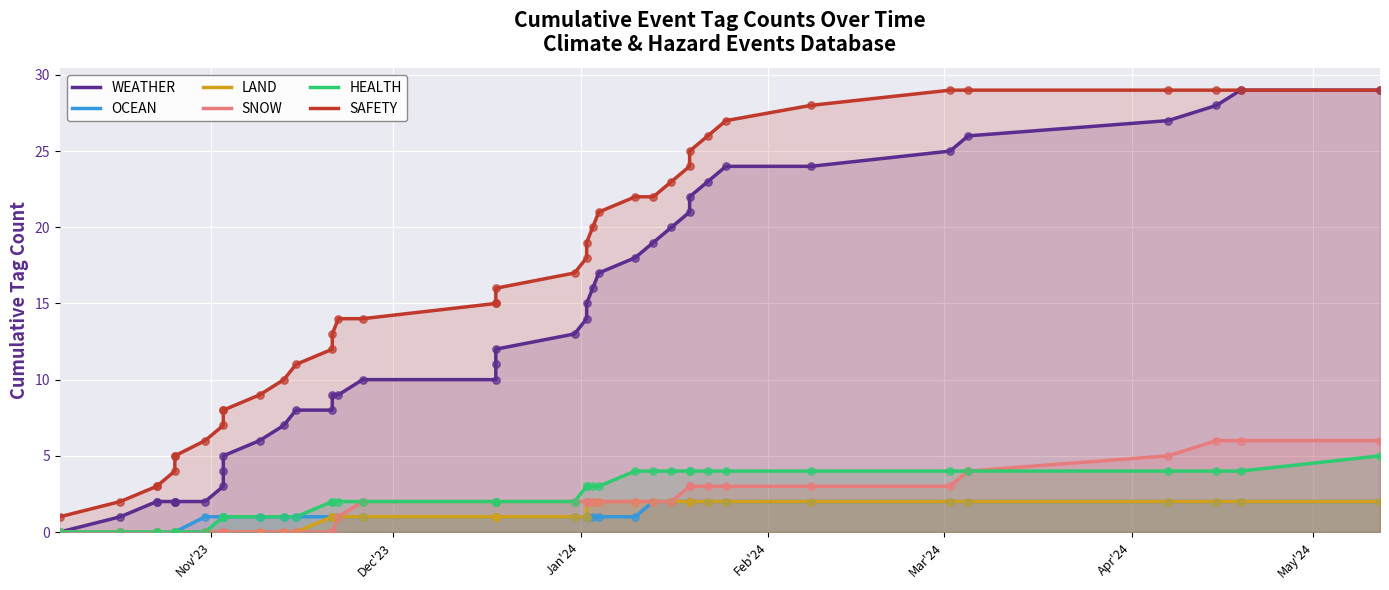

At how many categories does at least one series exceed 13?

24